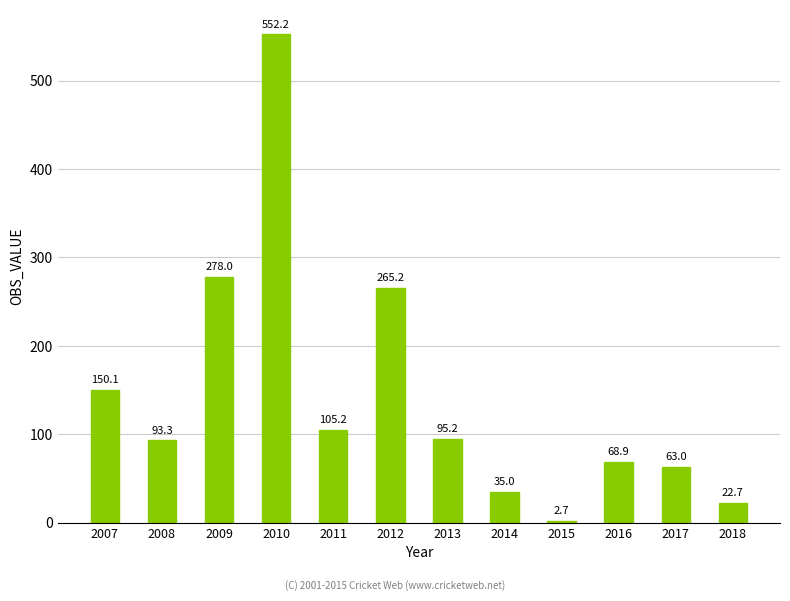

At which label does the data first exceed 95?

2007